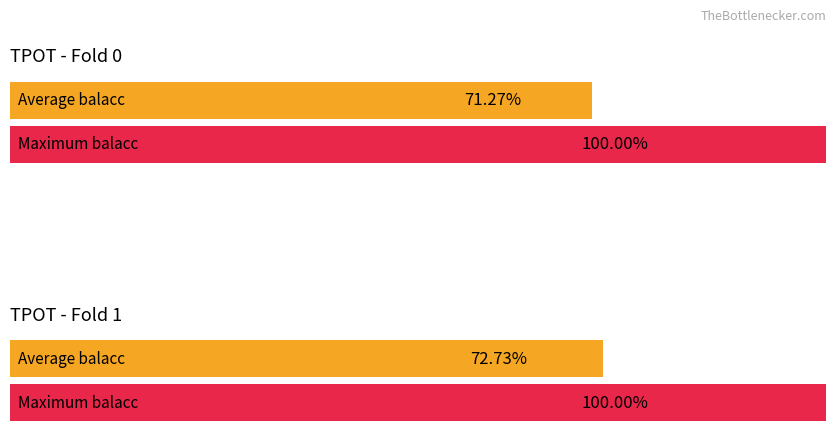

True or false: Average utilization has a value of 0.5 at 11.

False